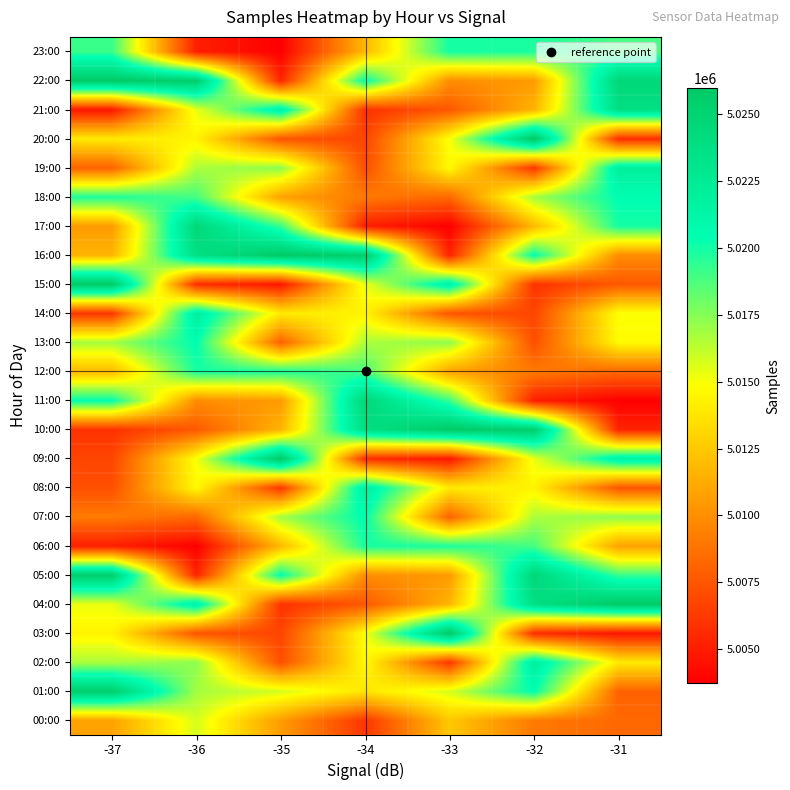

Reading left to right, transcribe all the data shown in this chart.

00:00: -37=5010799.0	-36=5015776.1	-35=5010555.1	-34=5006096.0	-33=5012448.7	-32=5009084.0	-31=5008288.0
01:00: -37=5025521.0	-36=5016823.0	-35=5015798.4	-34=5013778.7	-33=5015747.6	-32=5020480.0	-31=5008021.0
02:00: -37=5016664.0	-36=5017349.0	-35=5007213.0	-34=5014662.0	-33=5006096.0	-32=5022024.0	-31=5013987.0
03:00: -37=5014365.0	-36=5007424.0	-35=5006765.0	-34=5014958.0	-33=5025978.0	-32=5005711.0	-31=5004702.0
04:00: -37=5015297.0	-36=5021775.0	-35=5005912.0	-34=5007616.0	-33=5011641.0	-32=5023758.0	-31=5025945.0
05:00: -37=5025521.0	-36=5005319.0	-35=5020438.0	-34=5009897.0	-33=5010488.0	-32=5024640.0	-31=5019197.0
06:00: -37=5005079.0	-36=5003727.0	-35=5011802.0	-34=5019950.0	-33=5019798.0	-32=5018882.0	-31=5010799.0
07:00: -37=5009084.0	-36=5008288.0	-35=5016823.0	-34=5020480.0	-33=5008021.0	-32=5016664.0	-31=5017349.0
08:00: -37=5007213.0	-36=5014662.0	-35=5006096.0	-34=5022024.0	-33=5013987.0	-32=5014365.0	-31=5007424.0
09:00: -37=5006765.0	-36=5014958.0	-35=5025978.0	-34=5005711.0	-33=5004702.0	-32=5015297.0	-31=5021775.0
10:00: -37=5005912.0	-36=5007616.0	-35=5011641.0	-34=5023758.0	-33=5025945.0	-32=5025521.0	-31=5005319.0
11:00: -37=5020438.0	-36=5009897.0	-35=5010488.0	-34=5024640.0	-33=5019197.0	-32=5005079.0	-31=5003727.0
12:00: -37=5011802.0	-36=5019950.0	-35=5019798.0	-34=5018882.0	-33=5010799.0	-32=5009084.0	-31=5008288.0
13:00: -37=5016823.0	-36=5020480.0	-35=5008021.0	-34=5016664.0	-33=5017349.0	-32=5007213.0	-31=5014662.0
14:00: -37=5006096.0	-36=5022024.0	-35=5013987.0	-34=5014365.0	-33=5007424.0	-32=5006765.0	-31=5014958.0
15:00: -37=5025978.0	-36=5005711.0	-35=5004702.0	-34=5015297.0	-33=5021775.0	-32=5005912.0	-31=5007616.0
16:00: -37=5011641.0	-36=5023758.0	-35=5025945.0	-34=5025521.0	-33=5005319.0	-32=5020438.0	-31=5009897.0
17:00: -37=5010488.0	-36=5024640.0	-35=5019197.0	-34=5005079.0	-33=5003727.0	-32=5011802.0	-31=5019950.0
18:00: -37=5019798.0	-36=5018882.0	-35=5010799.0	-34=5009084.0	-33=5008288.0	-32=5016823.0	-31=5020480.0
19:00: -37=5008021.0	-36=5016664.0	-35=5017349.0	-34=5007213.0	-33=5014662.0	-32=5006096.0	-31=5022024.0
20:00: -37=5013987.0	-36=5014365.0	-35=5007424.0	-34=5006765.0	-33=5014958.0	-32=5025978.0	-31=5005711.0
21:00: -37=5004702.0	-36=5015297.0	-35=5021775.0	-34=5005912.0	-33=5007616.0	-32=5011641.0	-31=5023758.0
22:00: -37=5025945.0	-36=5025521.0	-35=5005319.0	-34=5020438.0	-33=5009897.0	-32=5010488.0	-31=5024640.0
23:00: -37=5019197.0	-36=5005079.0	-35=5003727.0	-34=5011802.0	-33=5019950.0	-32=5019798.0	-31=5018882.0